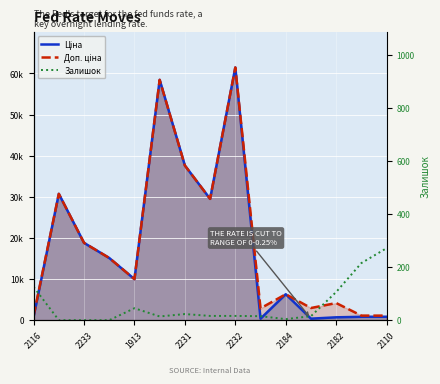

What is the minimum value for Доп. ціна?

1109.2